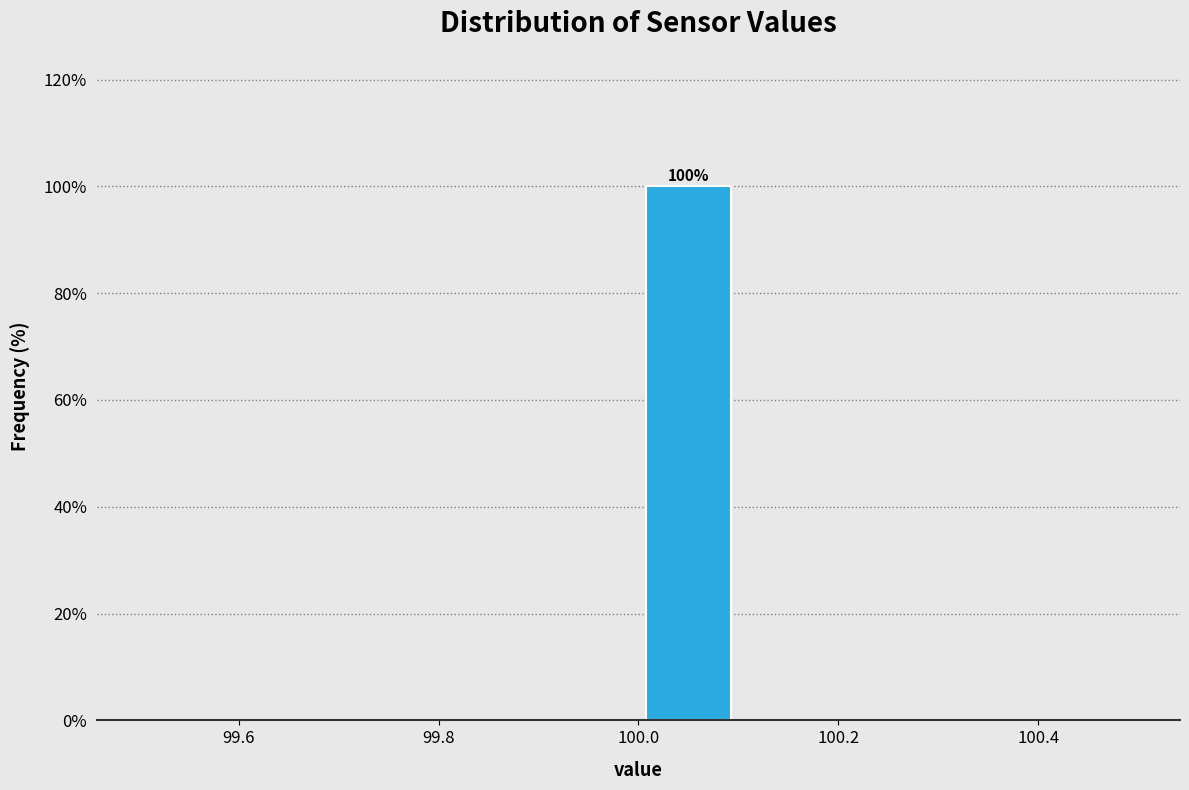

Over which range of the x-axis is the bar tallest?

100.0 to 100.1